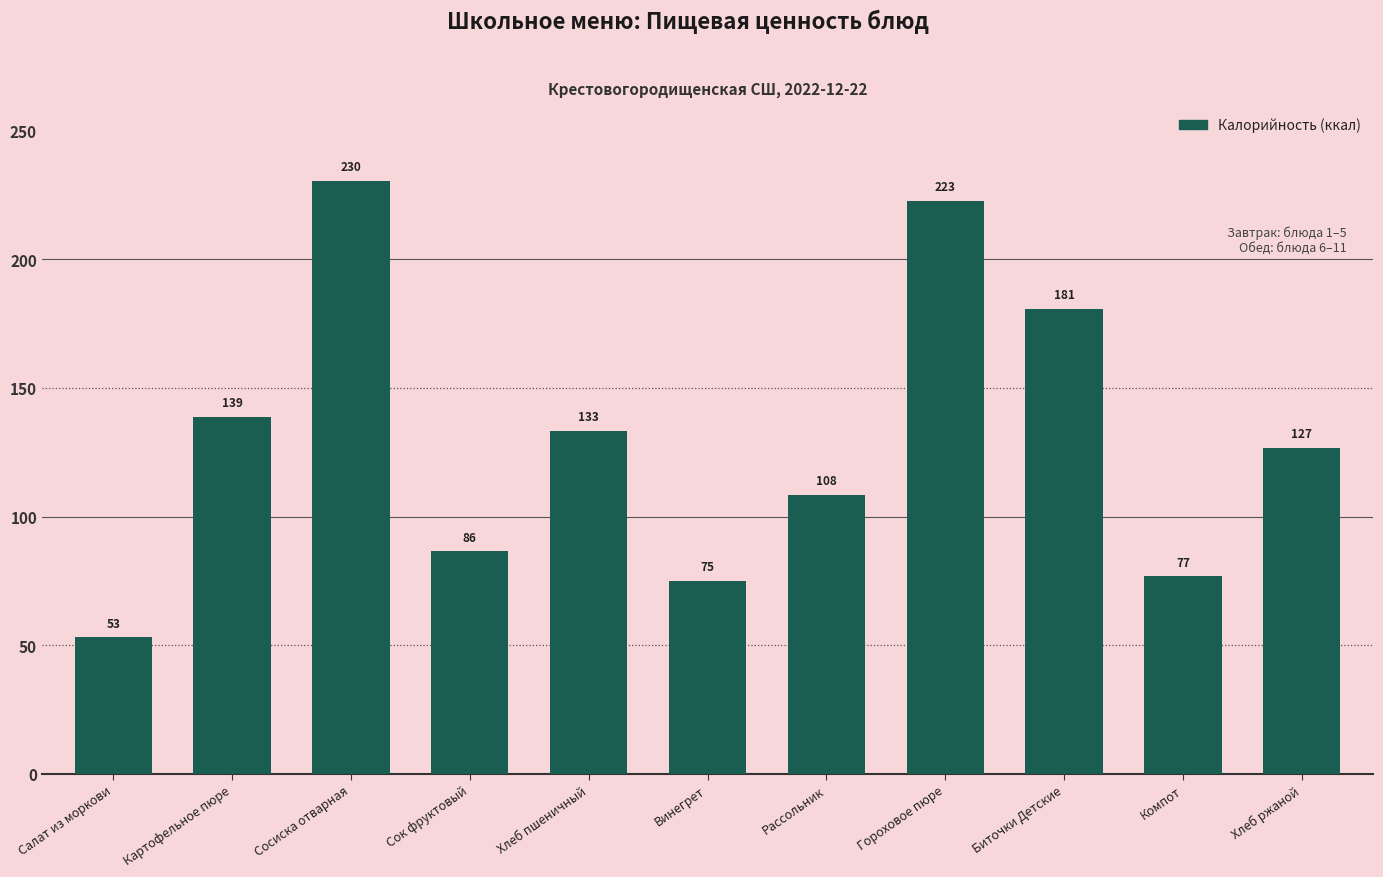

Are the bars grouped side by side (vs. stacked)?

No